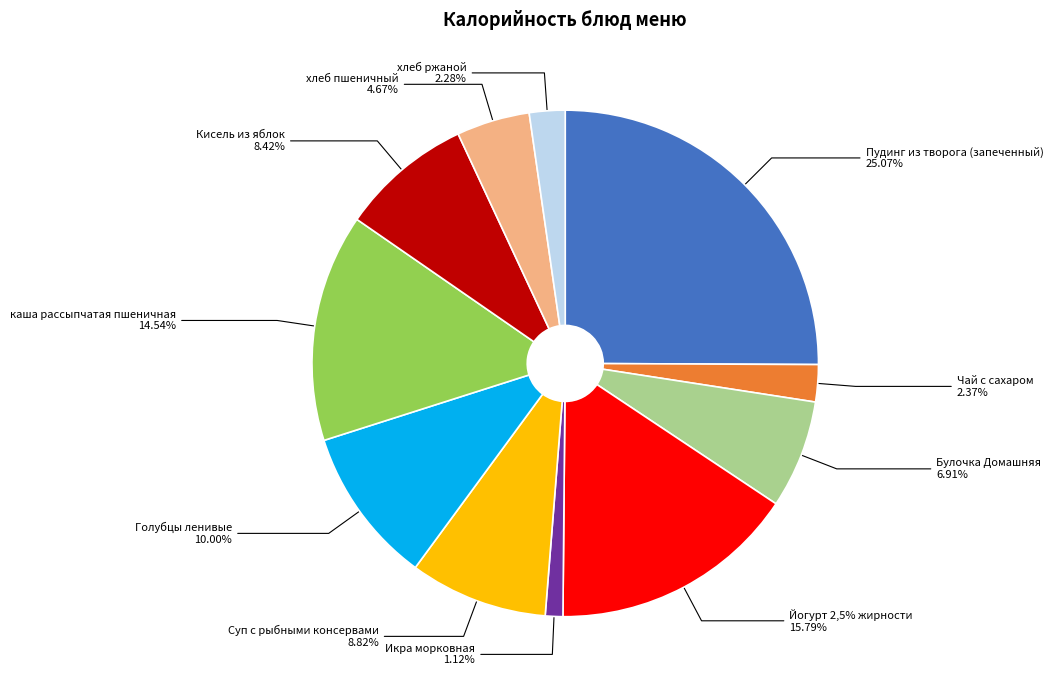

To the nearest percent, what portion does Икра морковная represent?

1%